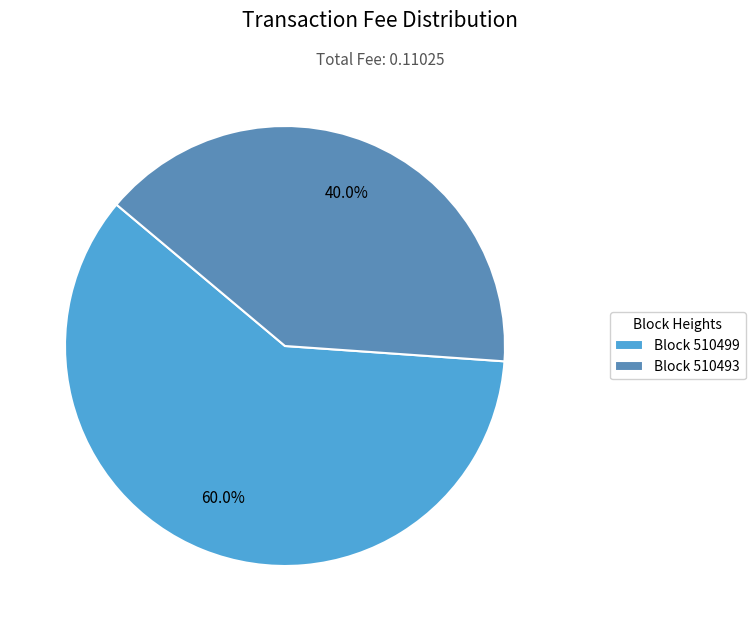

How many slices are in this pie chart?

2